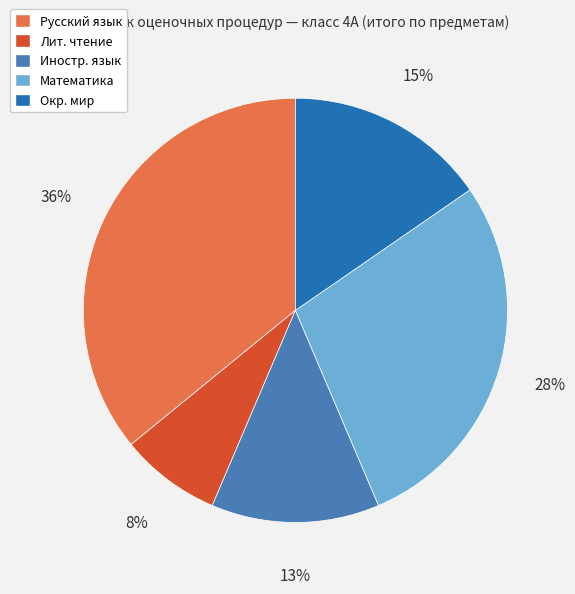

Do Лит. чтение and Окр. мир together represent more than half of the pie?

No